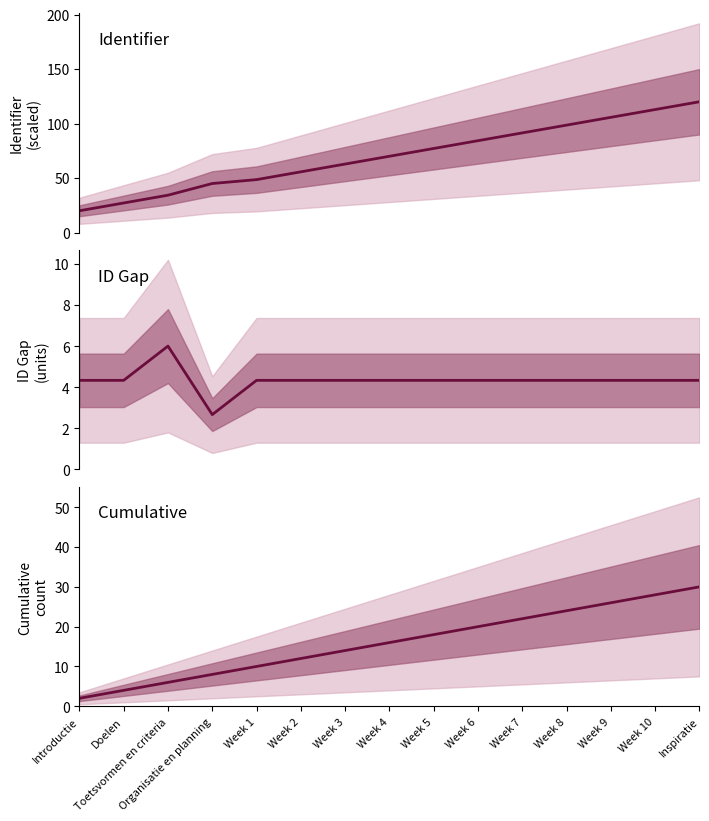

Does the chart have visible grid lines?

No